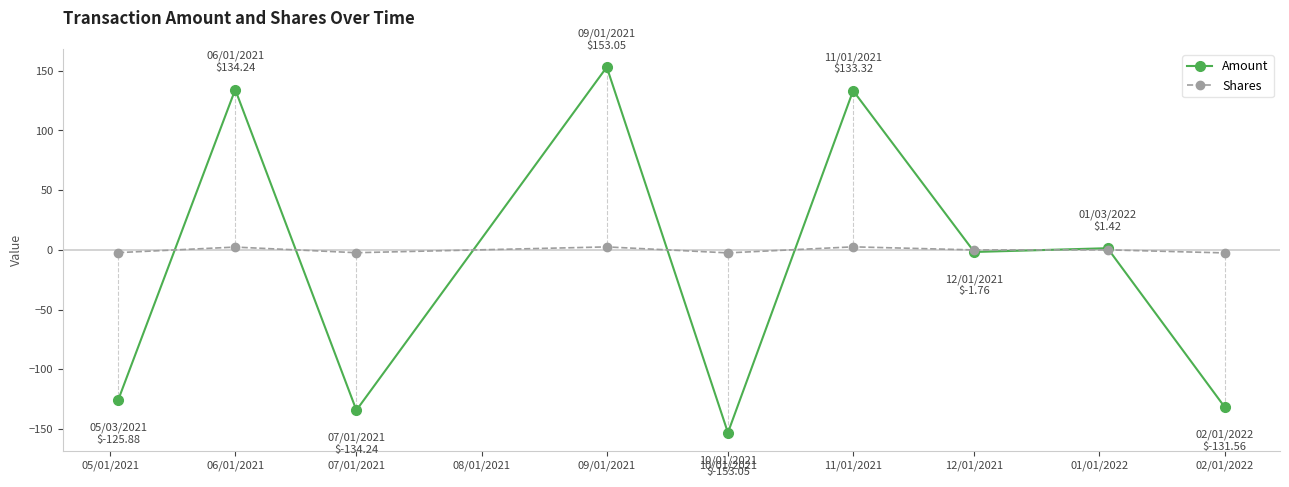

Which series has the widest spread of values?

Amount